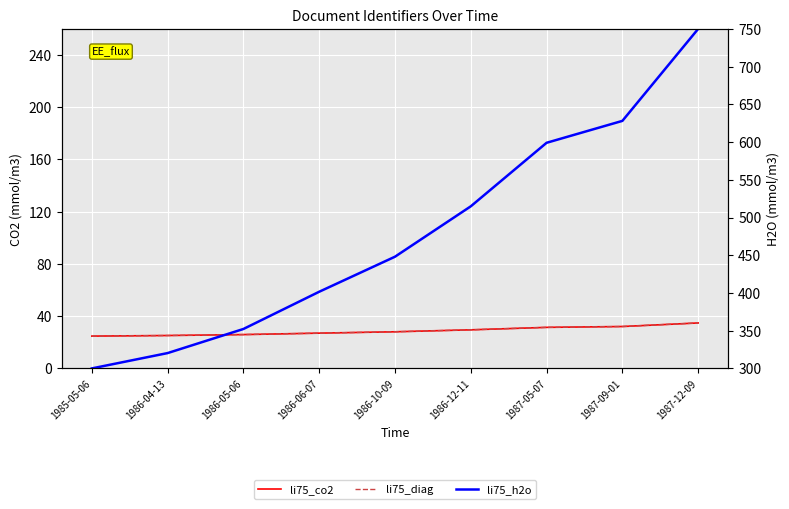

What is the average value of the li75_h2o series?

479.4